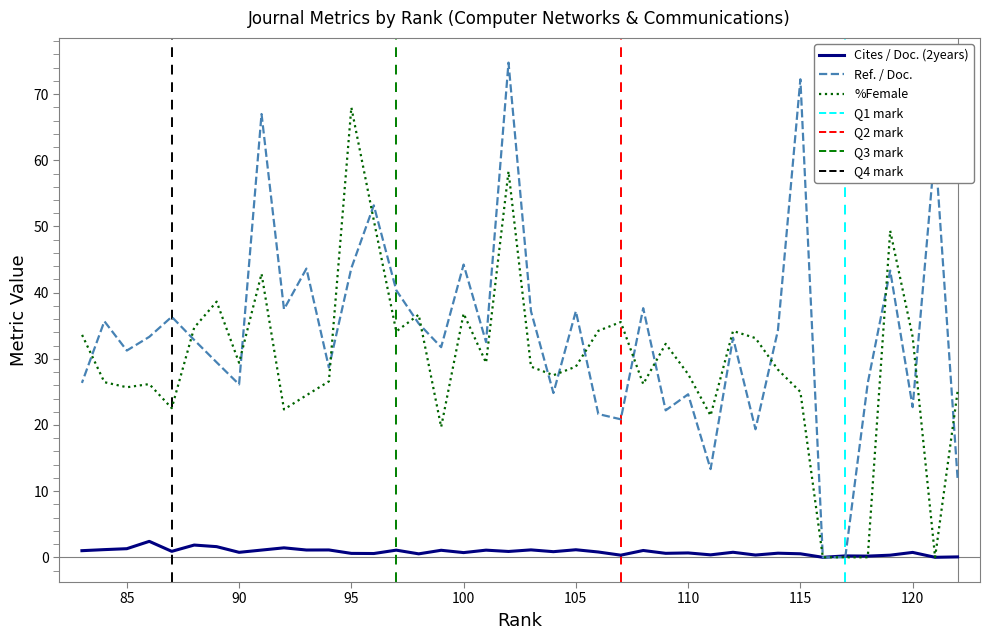

What is the sum of all Cites / Doc. (2years) values?

32.9